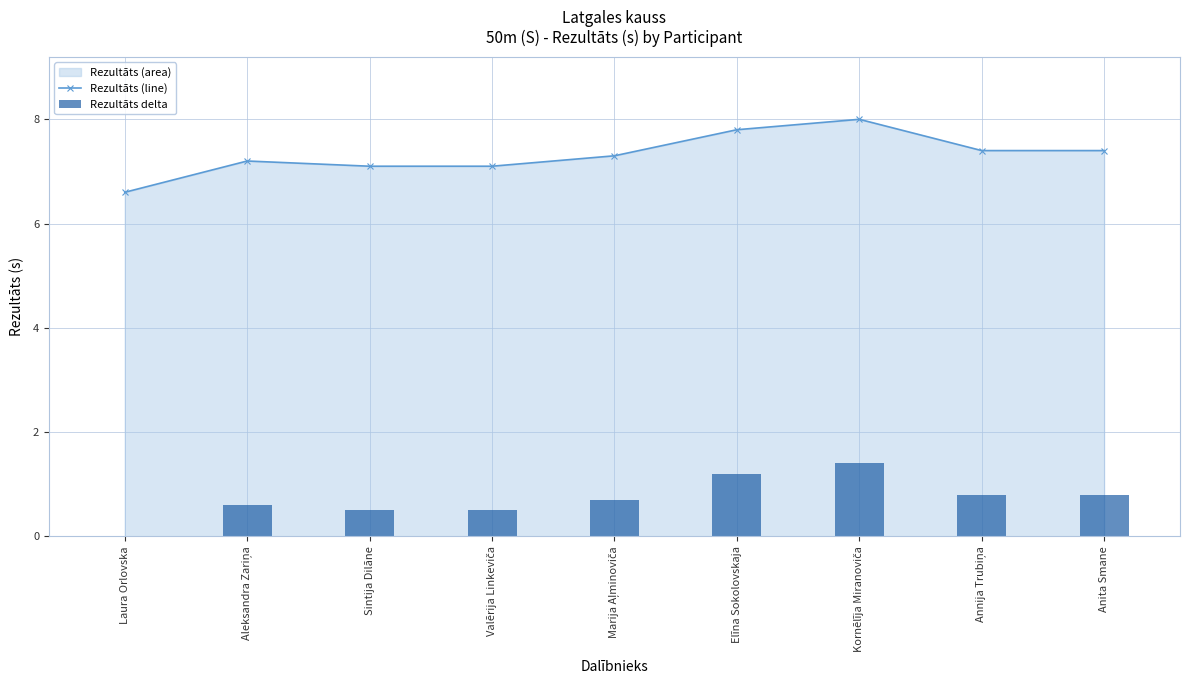

Which series has the widest spread of values?

Rezultāts (line)